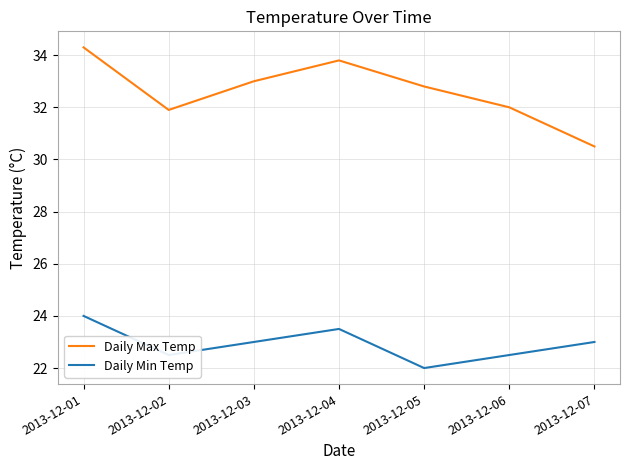

At which category is the sum across all series the highest?

2013-12-01